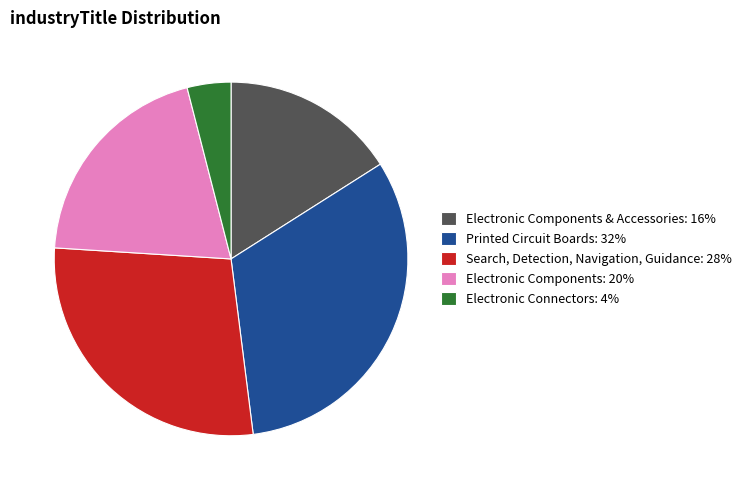

How many slices are in this pie chart?

5